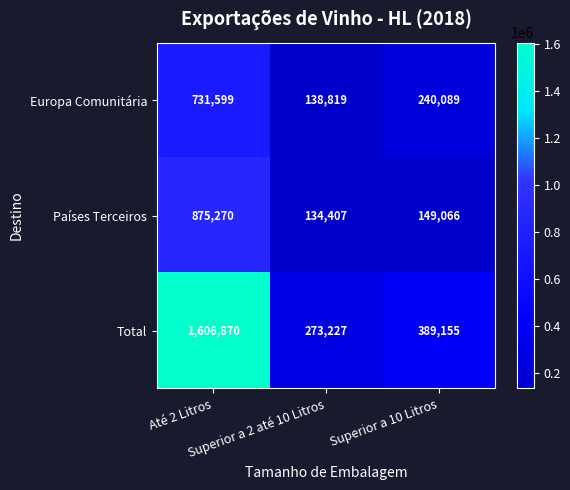

Rank the series by their maximum value, from lowest to highest.

Europa Comunitária, Países Terceiros, Total